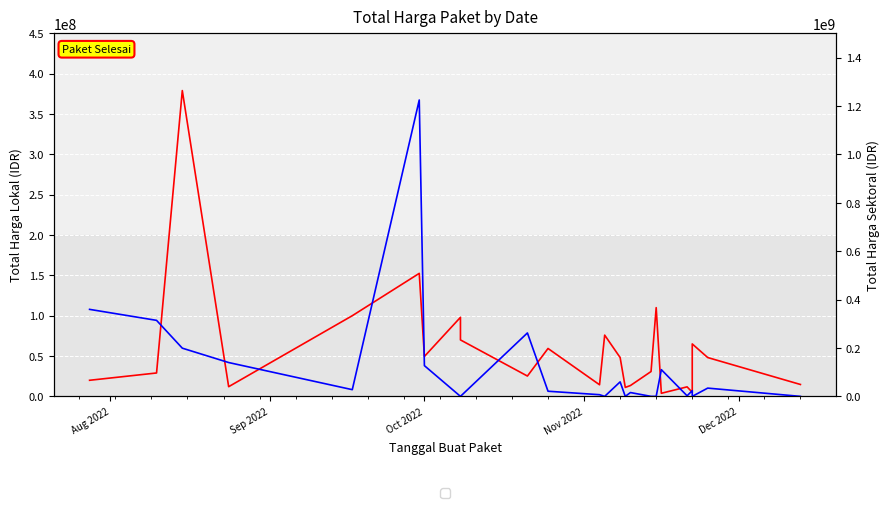

What is the greatest value displayed?

1224682000